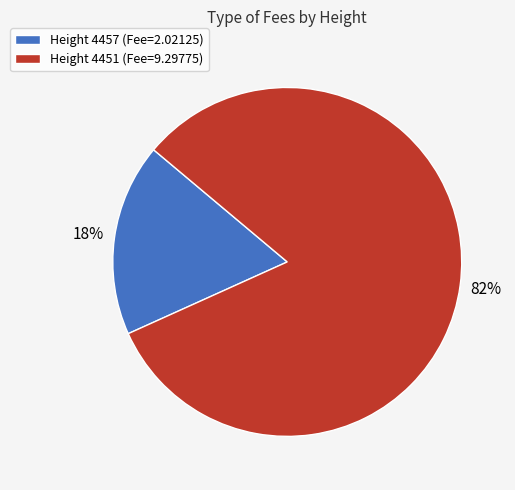

Which slice is the largest?

Height 4451 (Fee=9.29775)